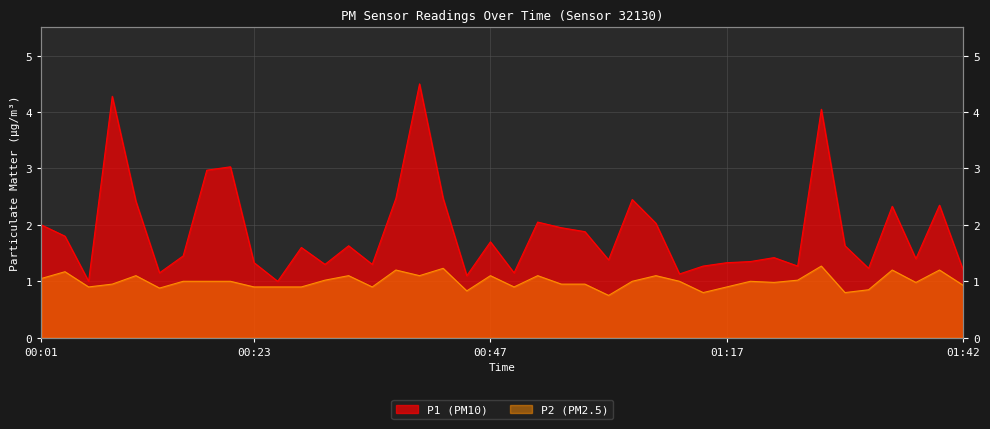

List the series in order of their overall mean, highest first.

P1, P2